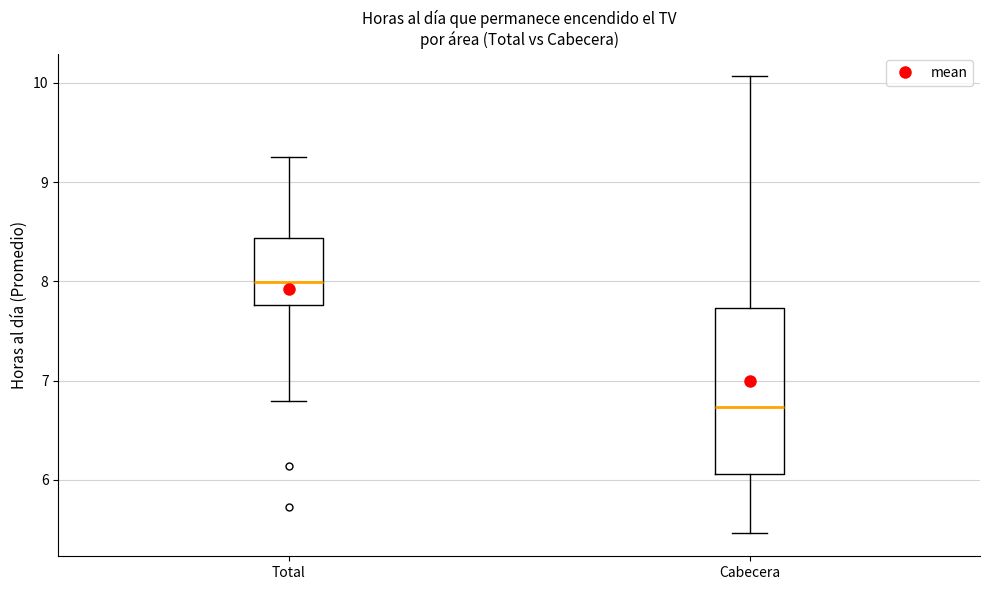

Which box is the tallest, from its lower edge to its upper edge?

Cabecera